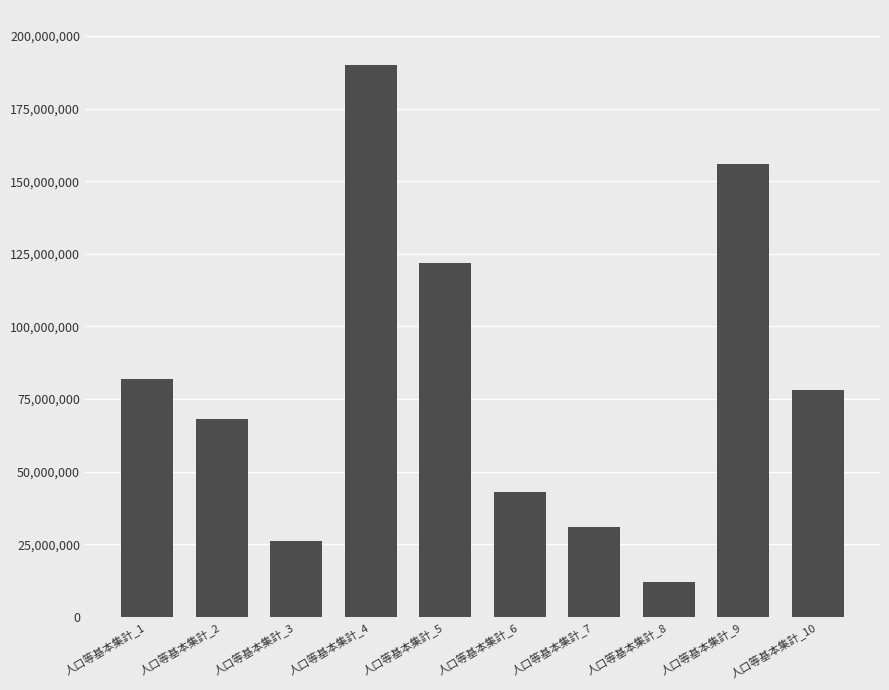

The chart shows a value of 116079515 at 人口等基本集計_4. True or false?

False